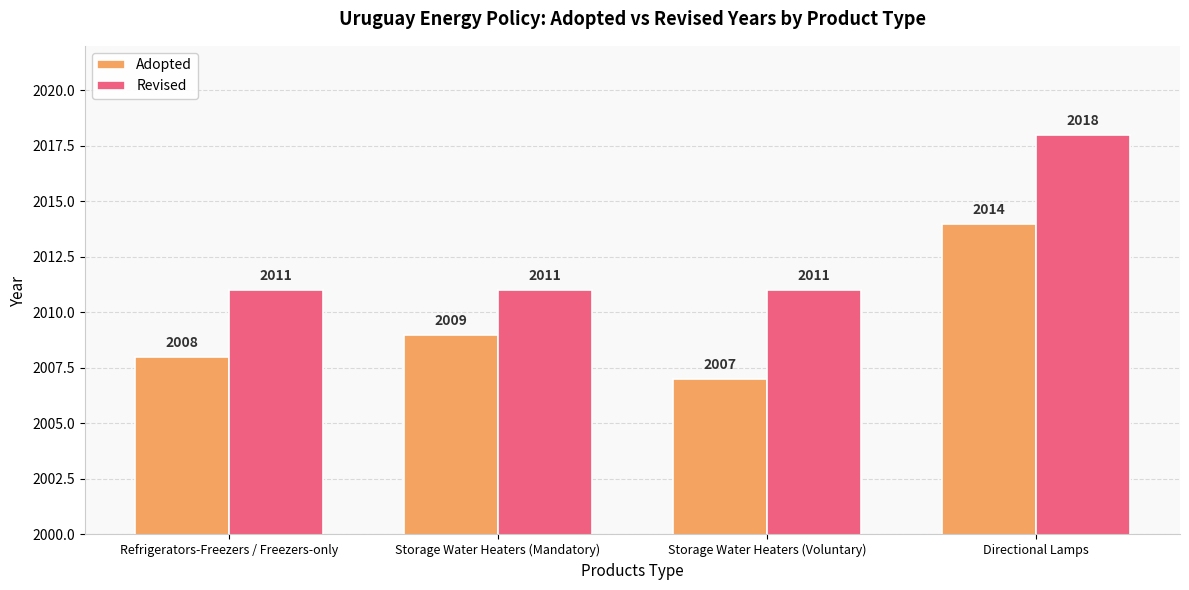

What is the sum of all Revised values?

8051